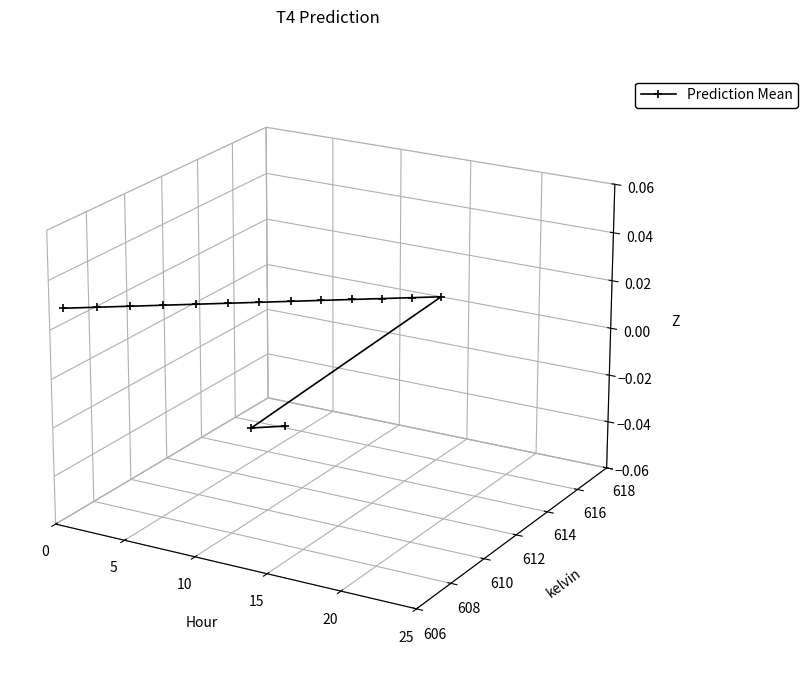

Does the chart have visible grid lines?

No